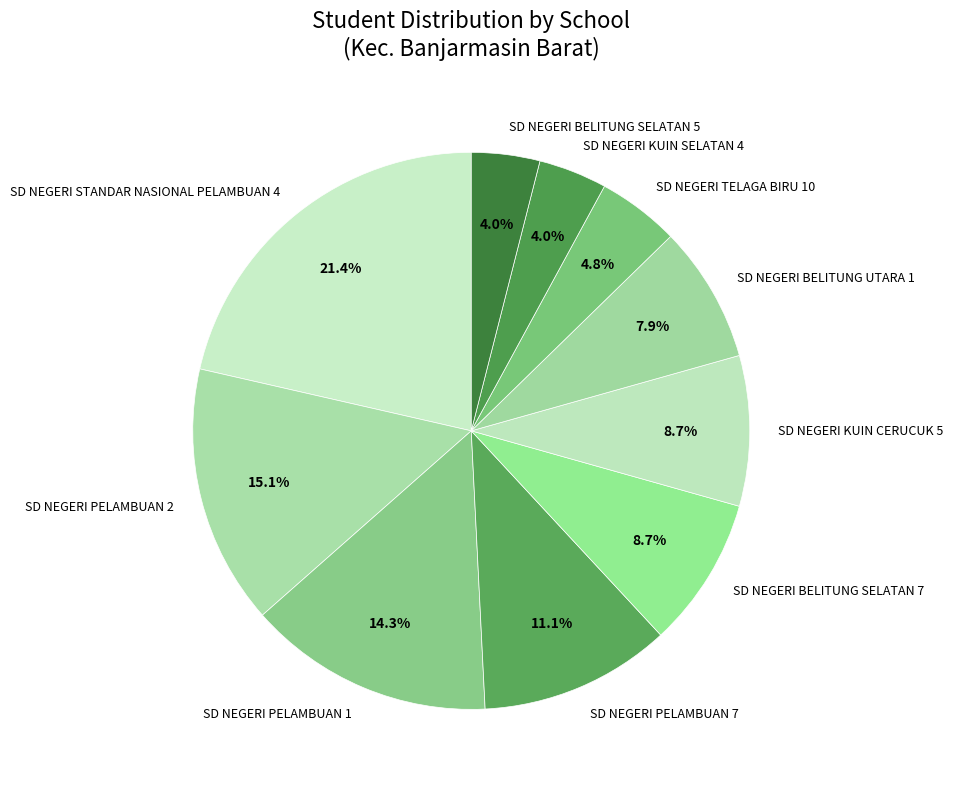

How many segments does this pie chart have?

10